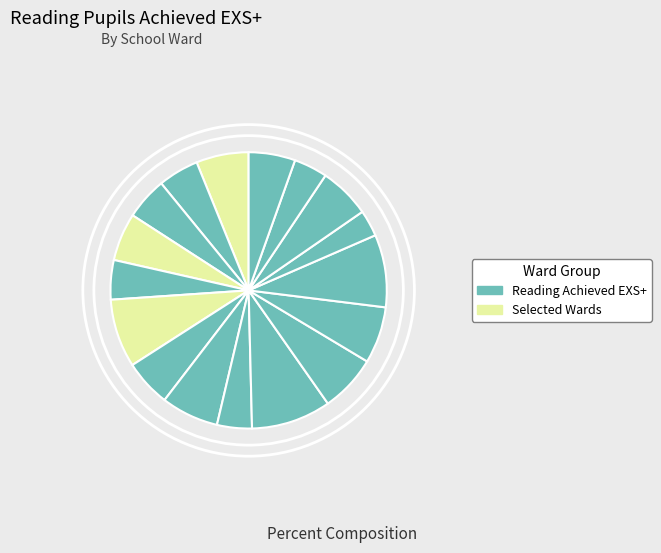

Count the number of slices in the pie.

17